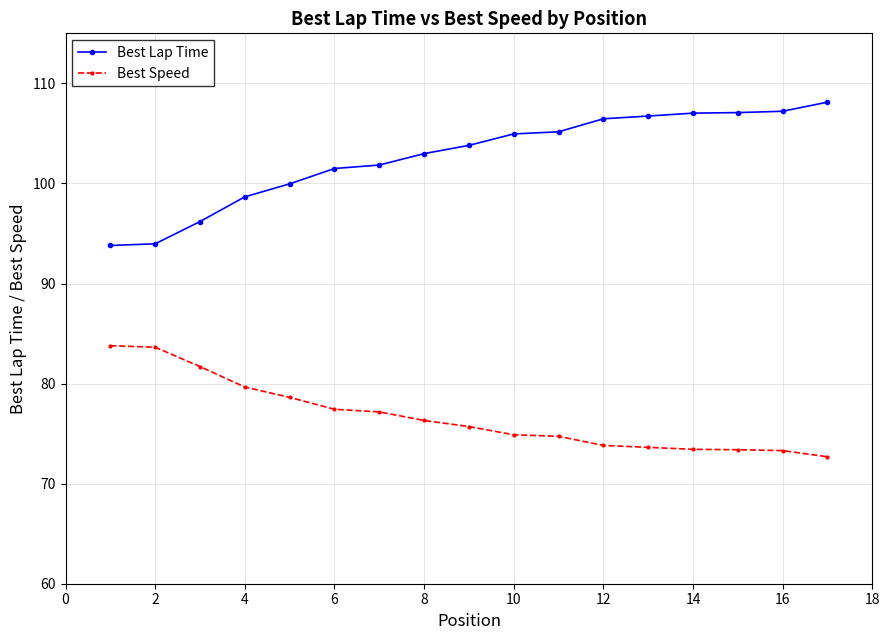

How many lines are shown in the chart?

2